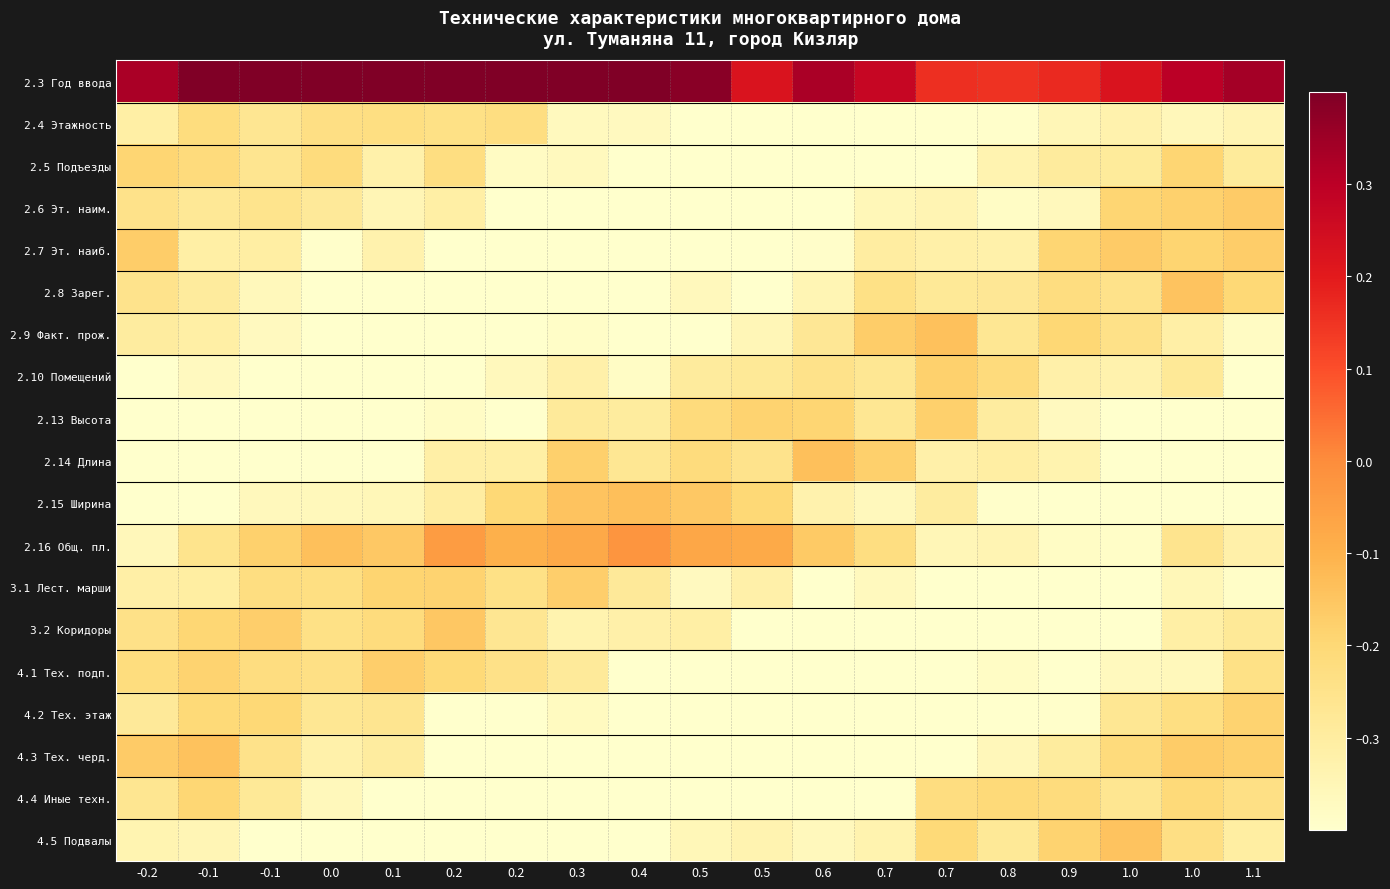

What is the maximum value shown in the chart?

0.4